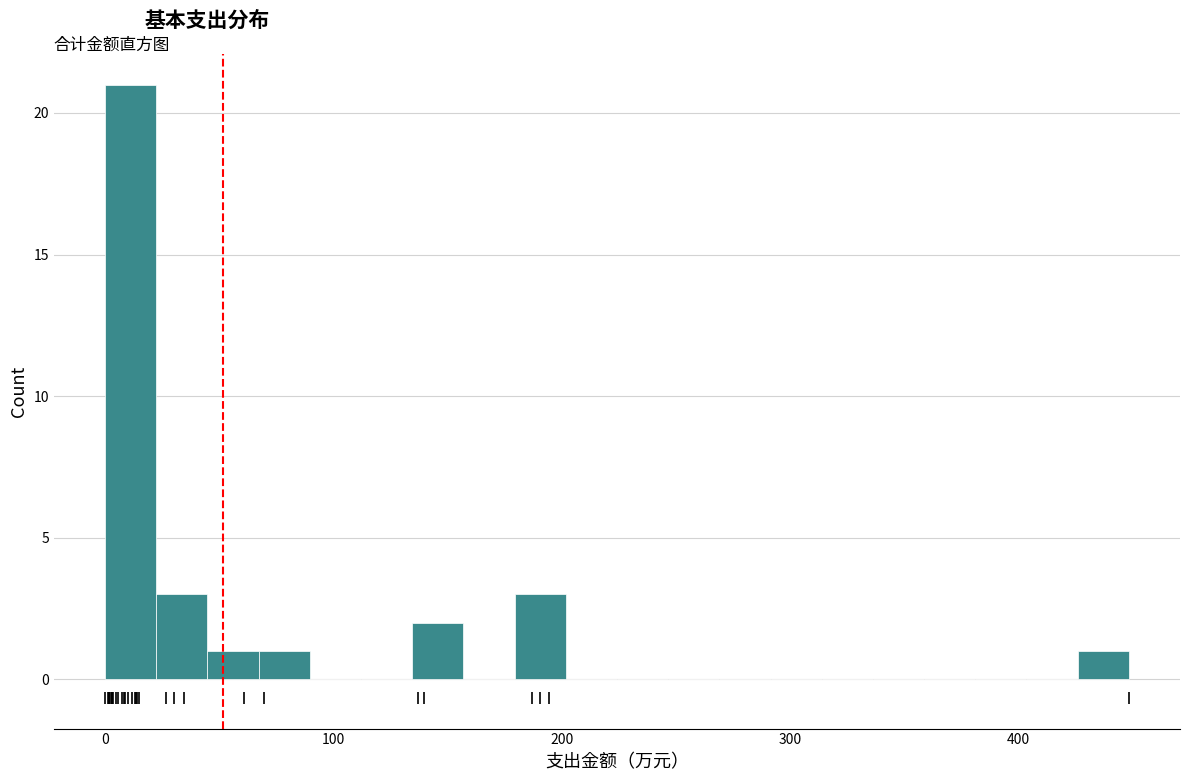

Around what value on the x-axis is the tallest bar? Give the approximate position of its centre, as read against the axis.

10